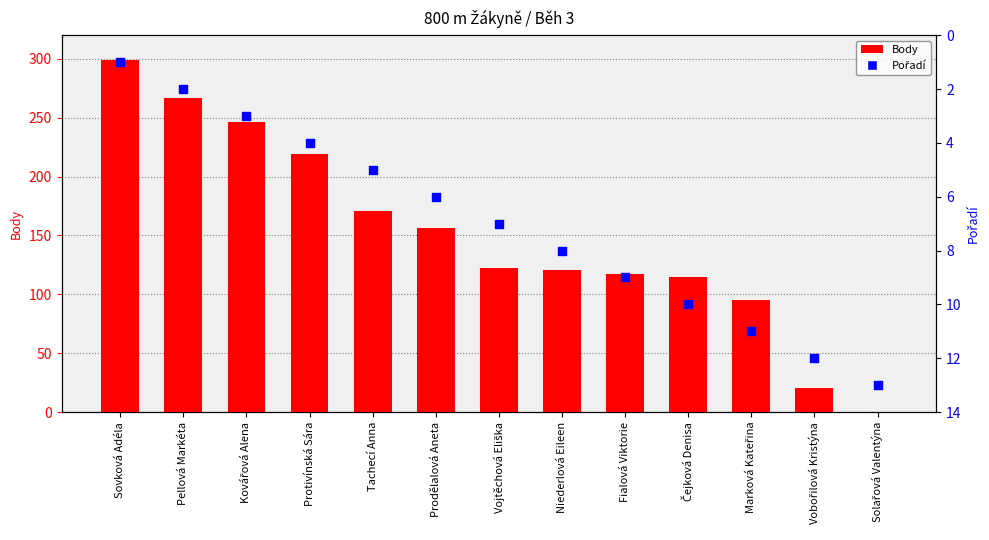

At which category is the sum across all series the highest?

Sovková Adéla